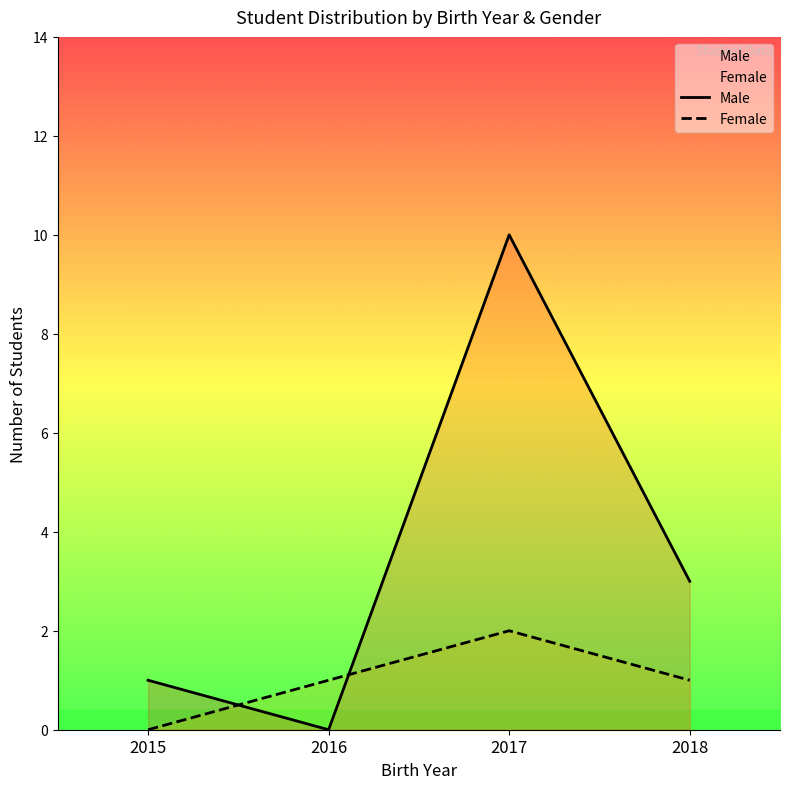

How many series are shown in this chart?

2